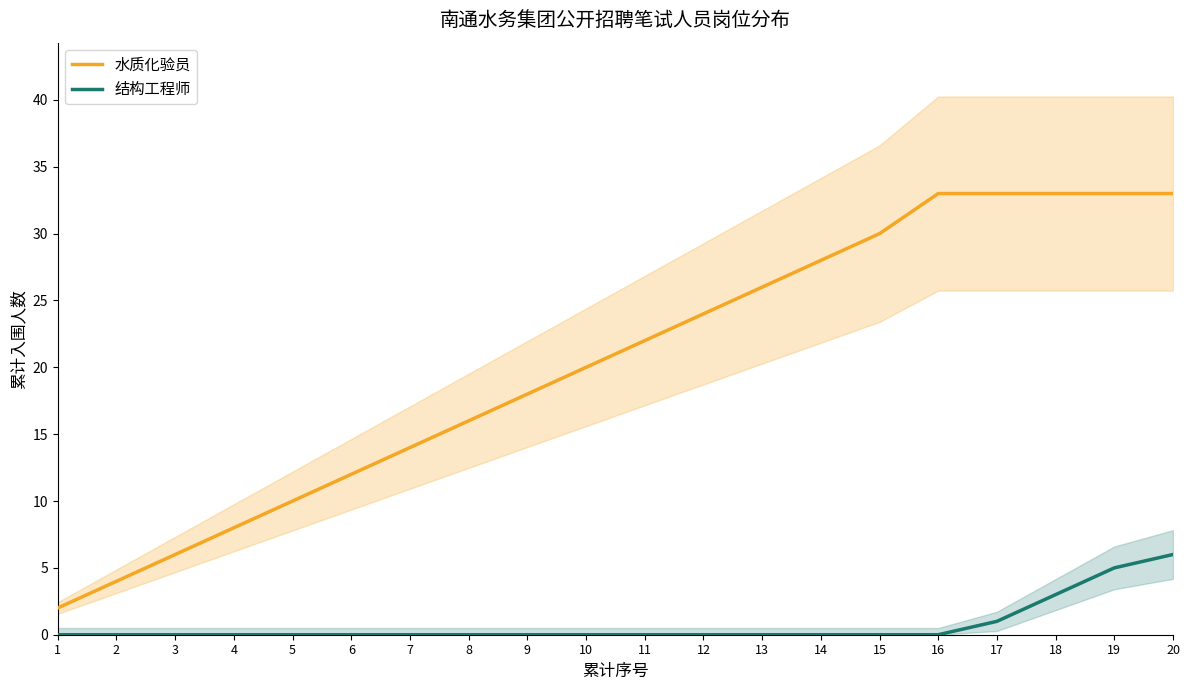

The value of 水质化验员 at 2 is 6. True or false?

False